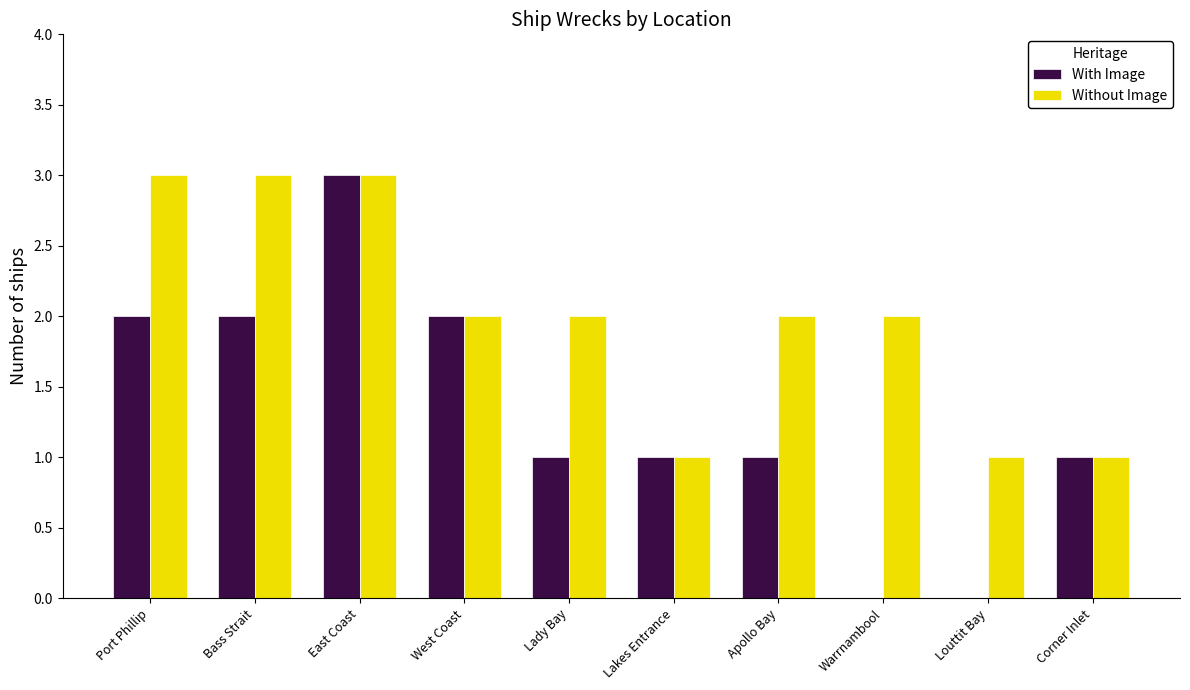

Count the number of data series in this chart.

2